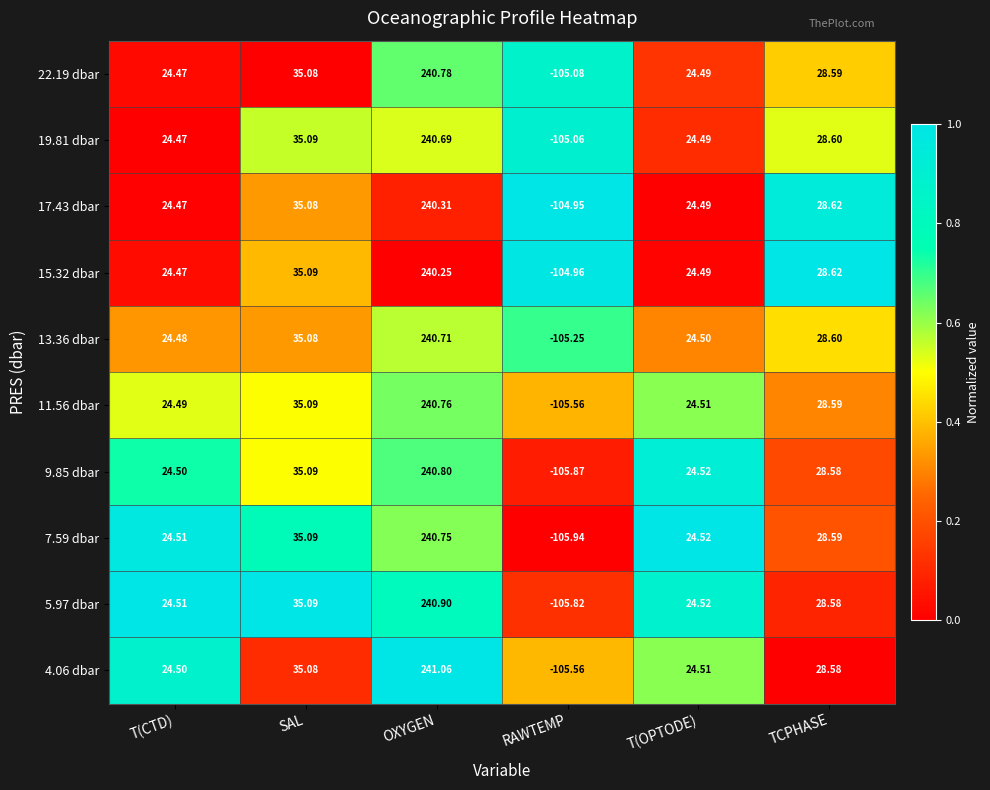

At which label is 15.32 dbar closest to 67?

SAL